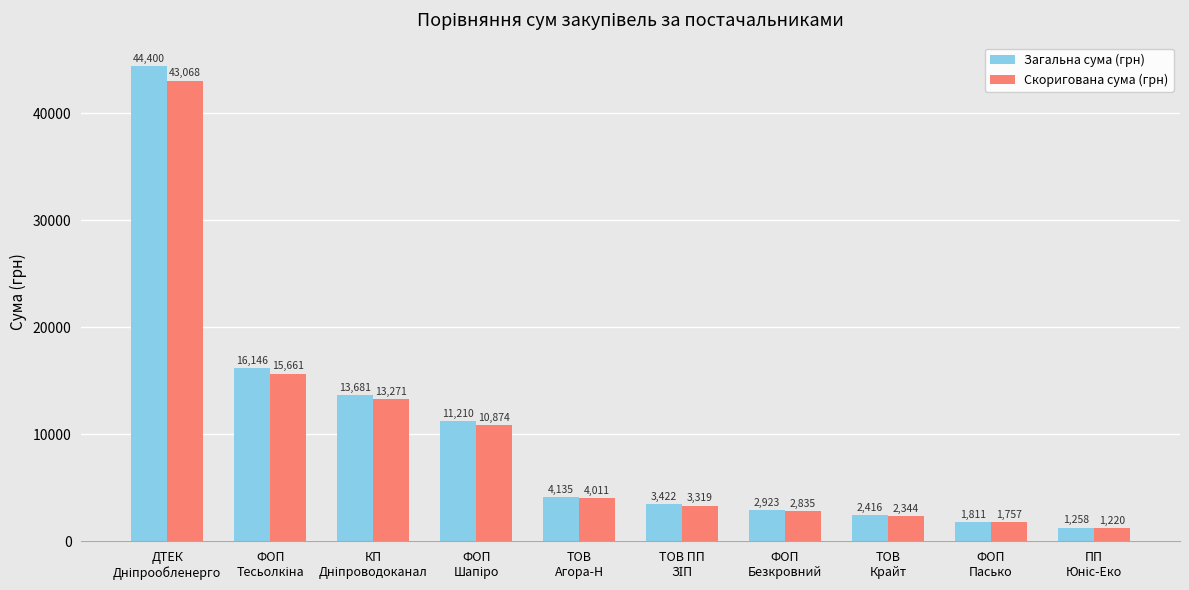

How many bars are there in each group?

2